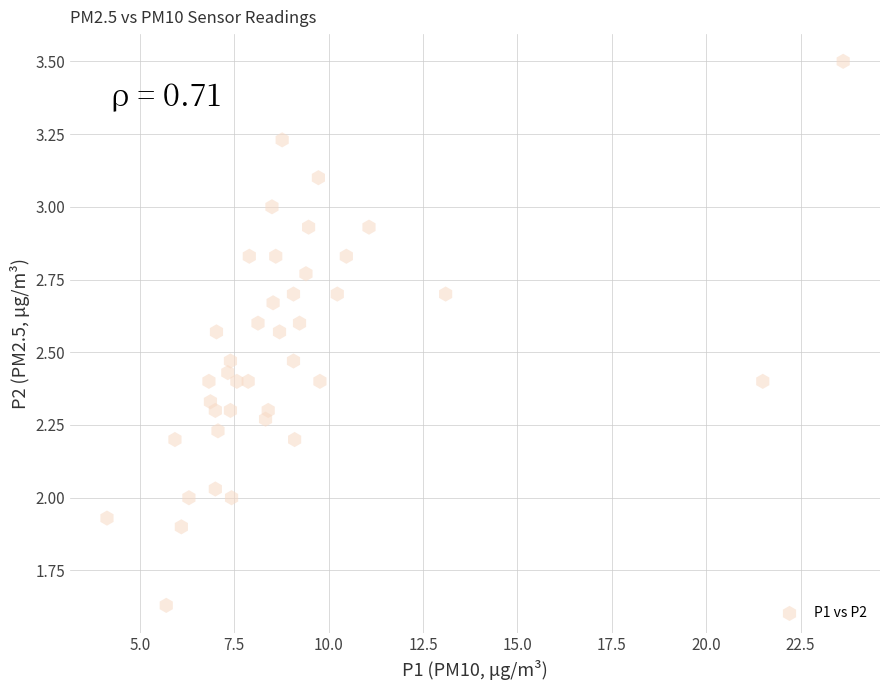

What is the range of X values (max minus min)?

19.5